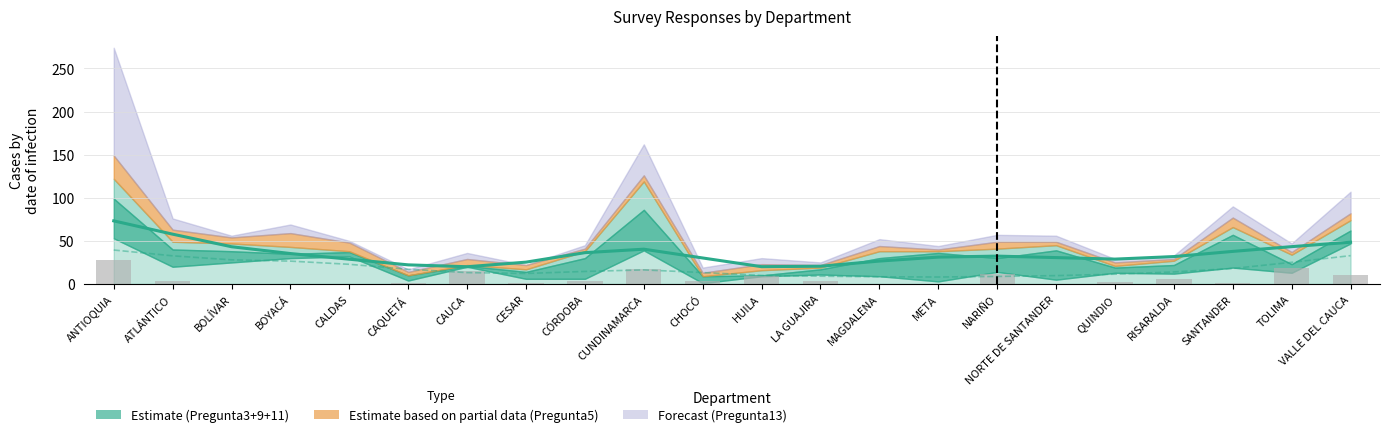

The value at HUILA is 9. True or false?

True